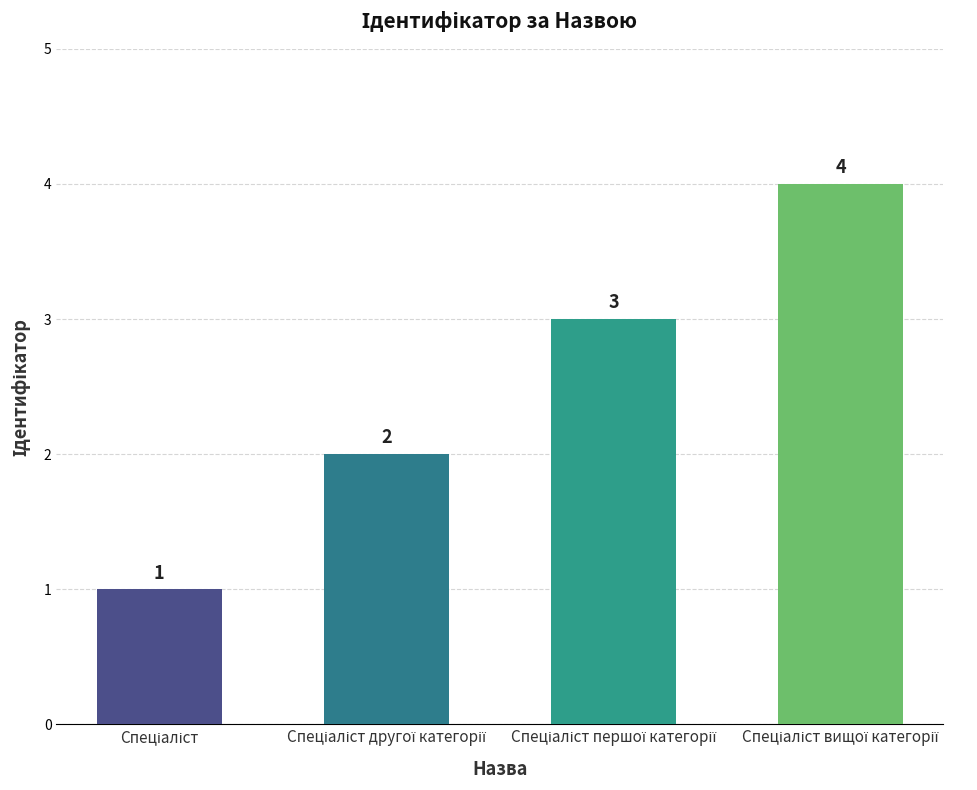

Count the values in the range 2 to 4.

3